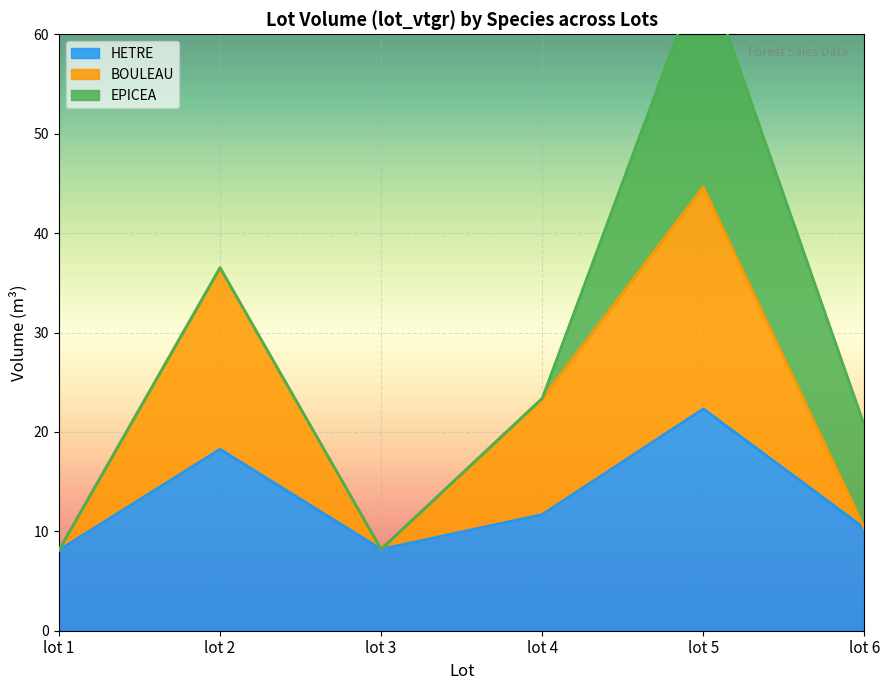

Which has a higher value, lot 1 or lot 4?

lot 4